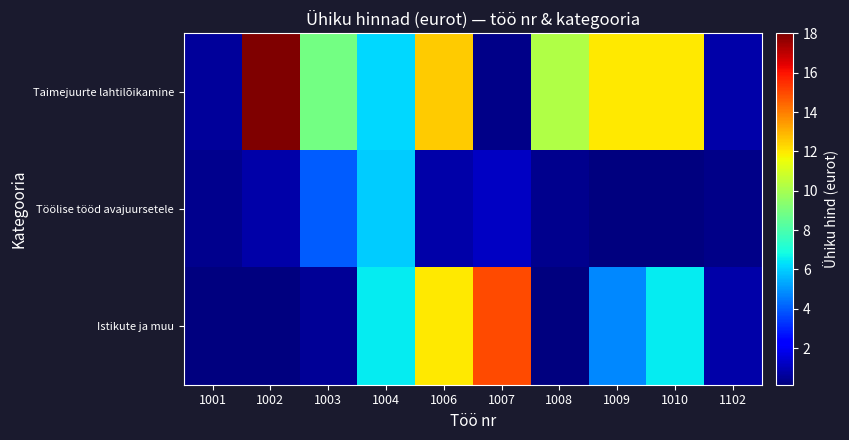

Which series has the largest range (max minus min)?

Taimejuurte lahtilõikamine